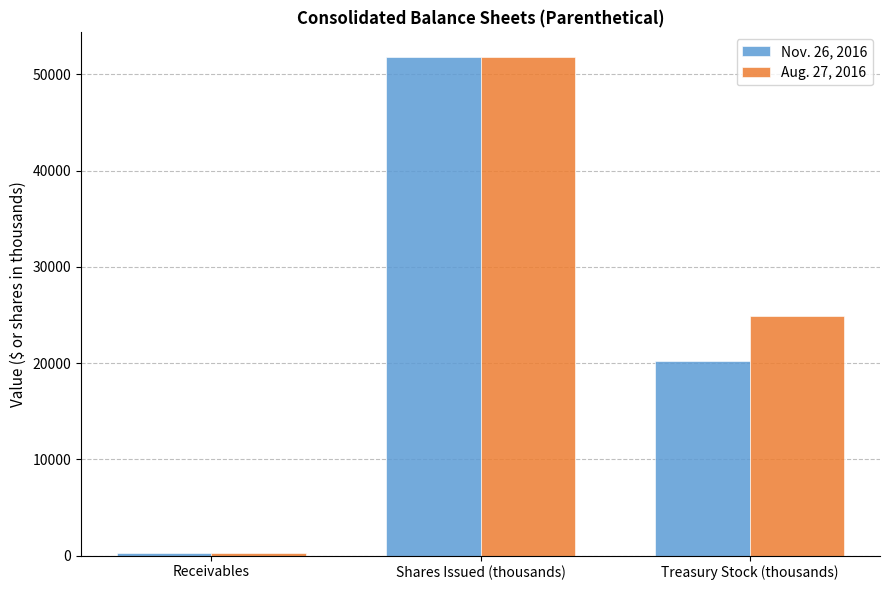

Count the Aug. 27, 2016 values in the range 278 to 51776.

3